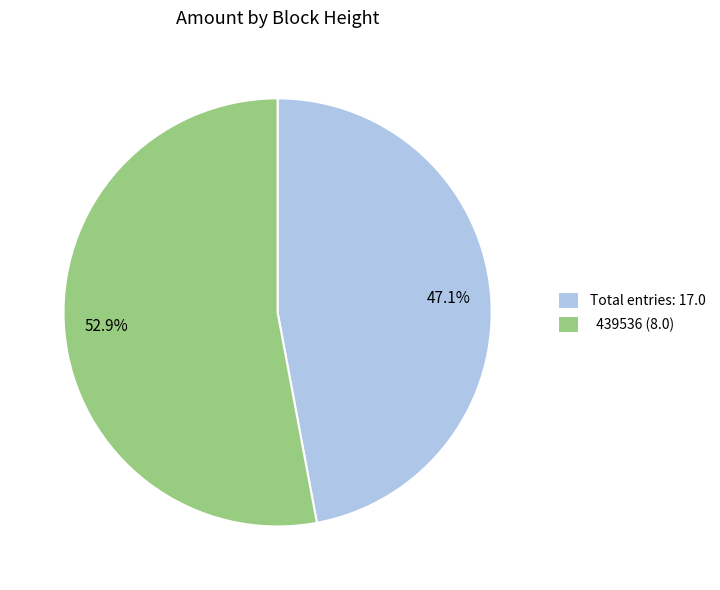

Does any single category account for the majority?

Yes